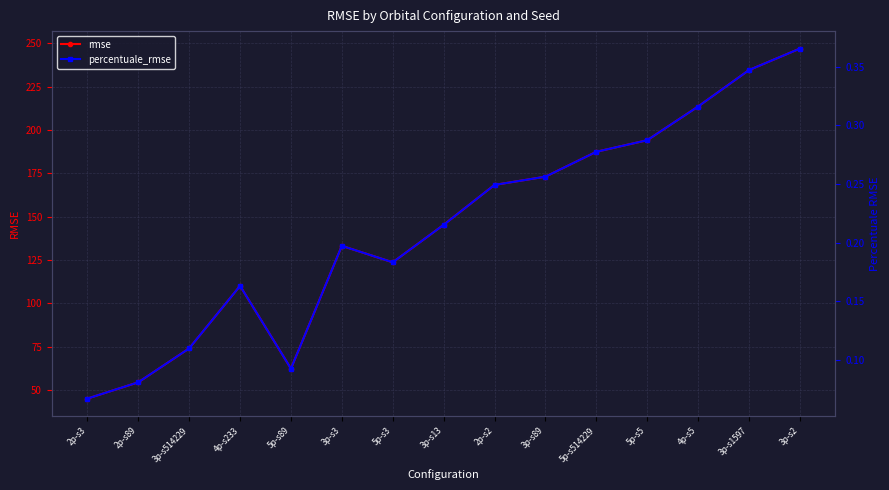

Read the percentuale_rmse value at 4p-s233.

0.2